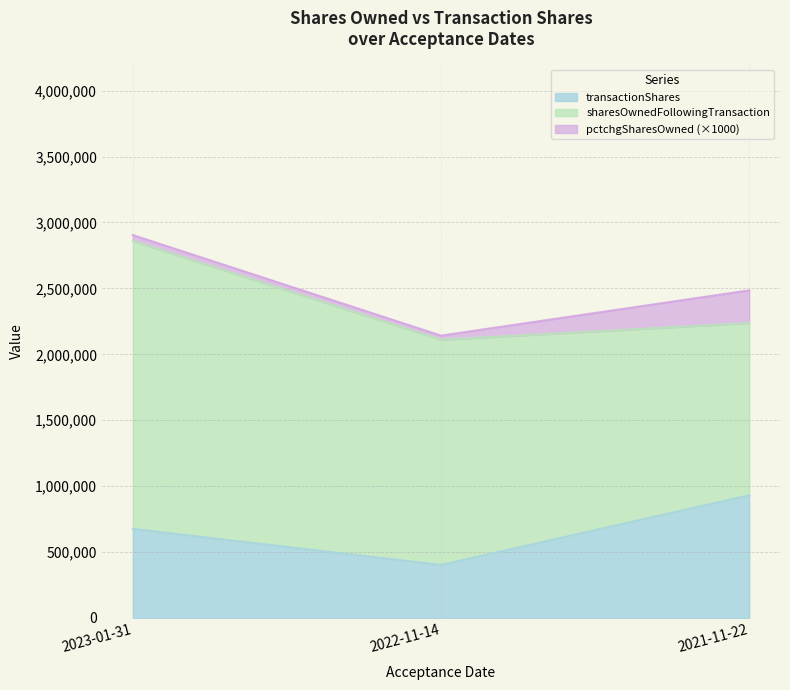

At which label does transactionShares reach its minimum?

2022-11-14